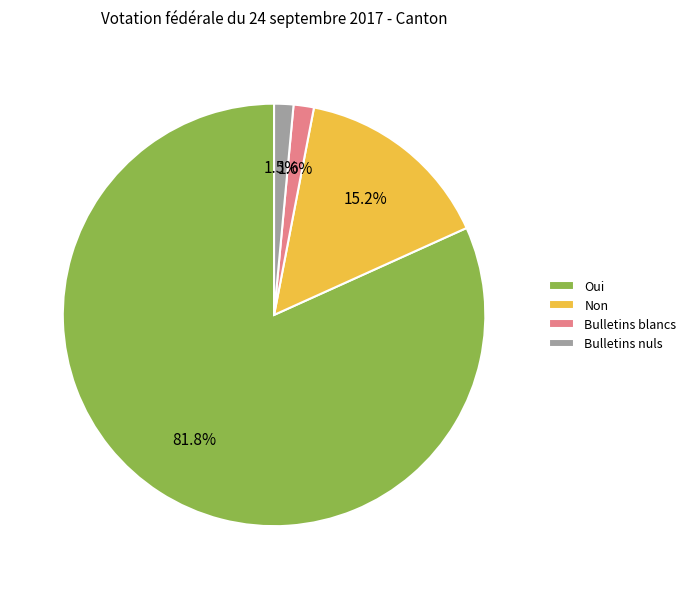

Which slice is the largest?

Oui